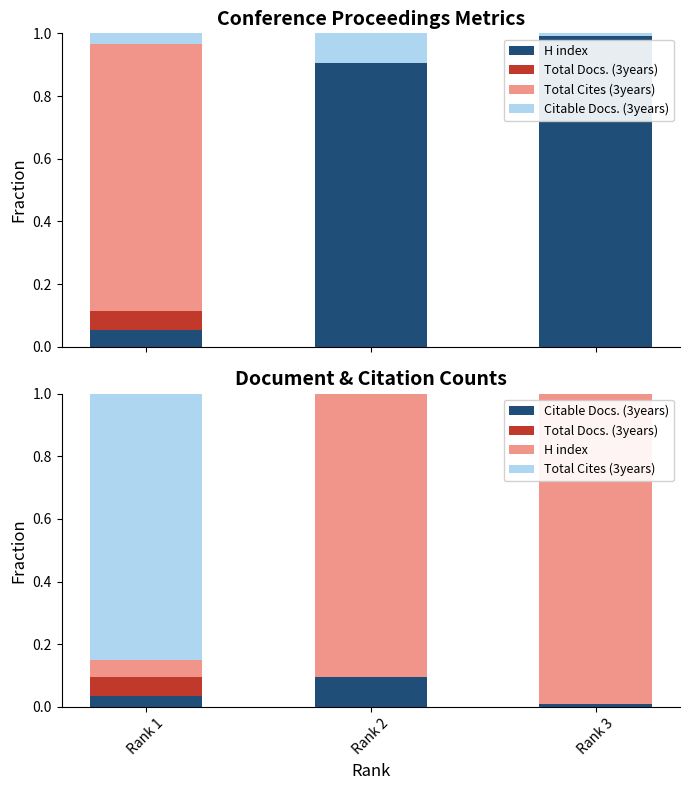

What is the difference between the highest and lowest values at Rank 3?

1.0